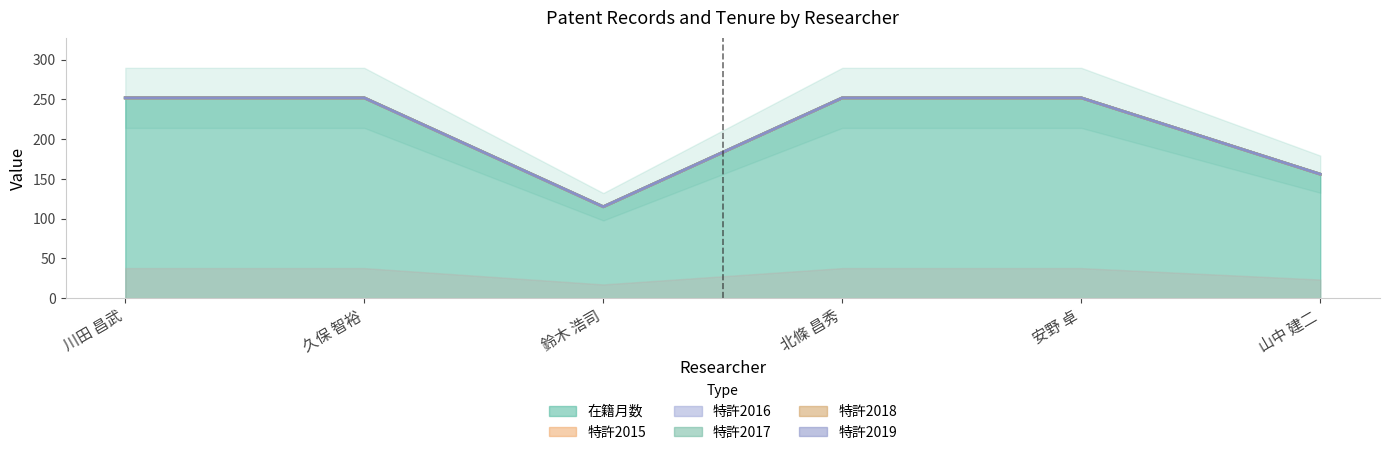

True or false: 在籍月数 and 特許2017 intersect in this chart.

False